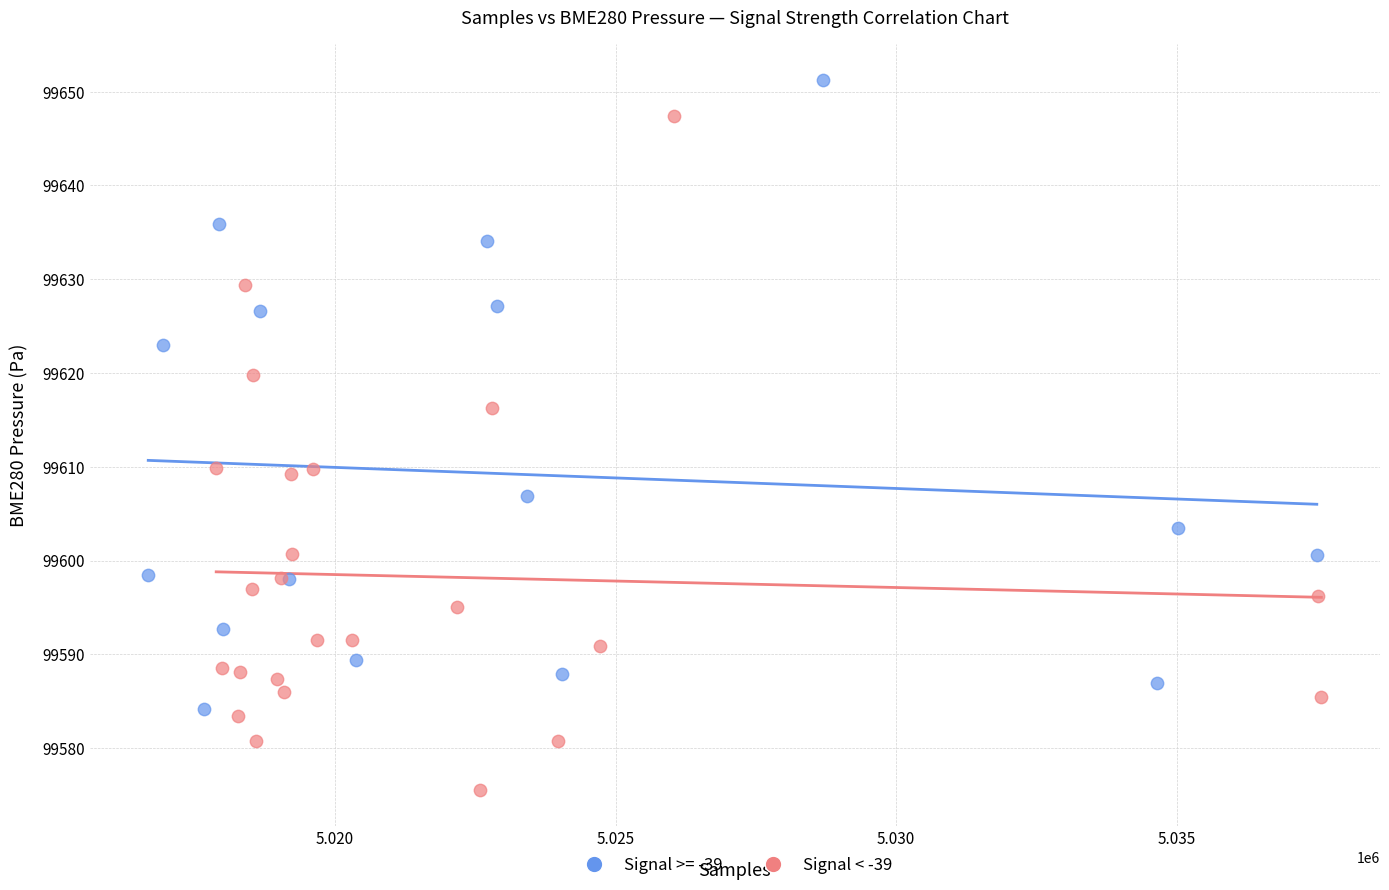

Which series reaches the minimum Y coordinate?

Signal < -39